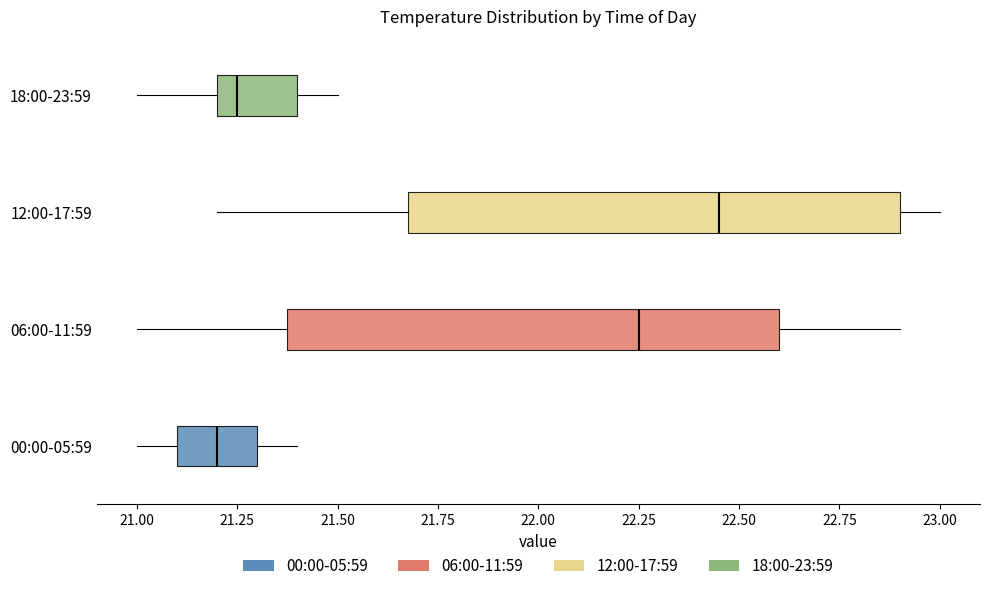

Which box's median line is the furthest to the left?

00:00-05:59